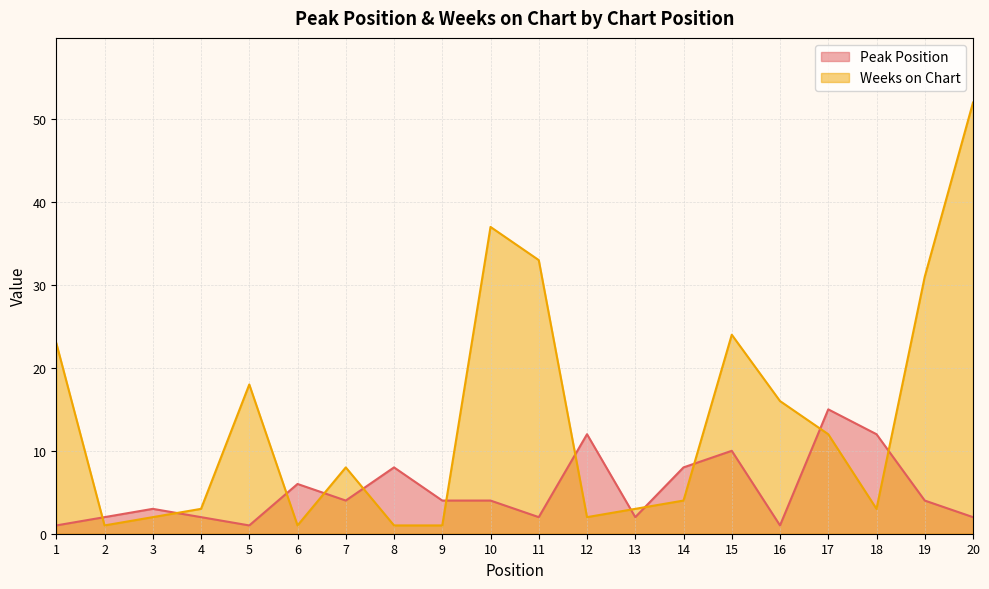

Is the value of Peak Position at 2 greater than the value of Weeks on Chart at 16?

No